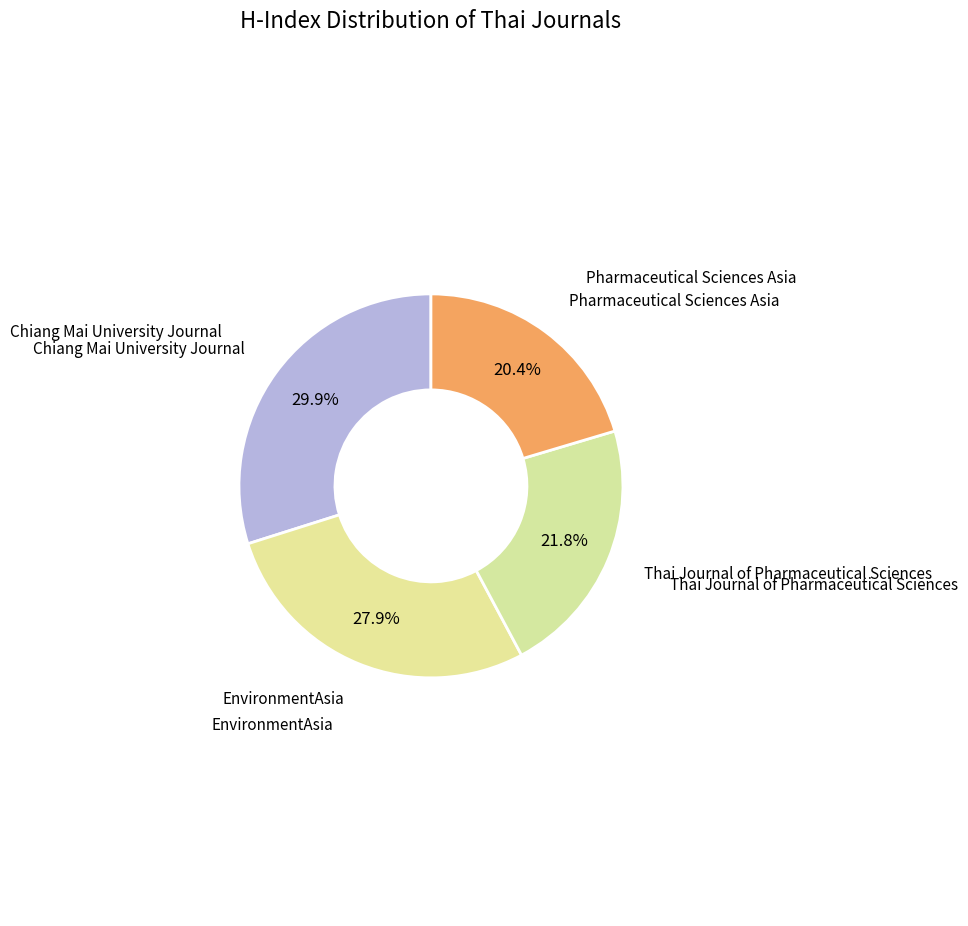

How many segments does this pie chart have?

4